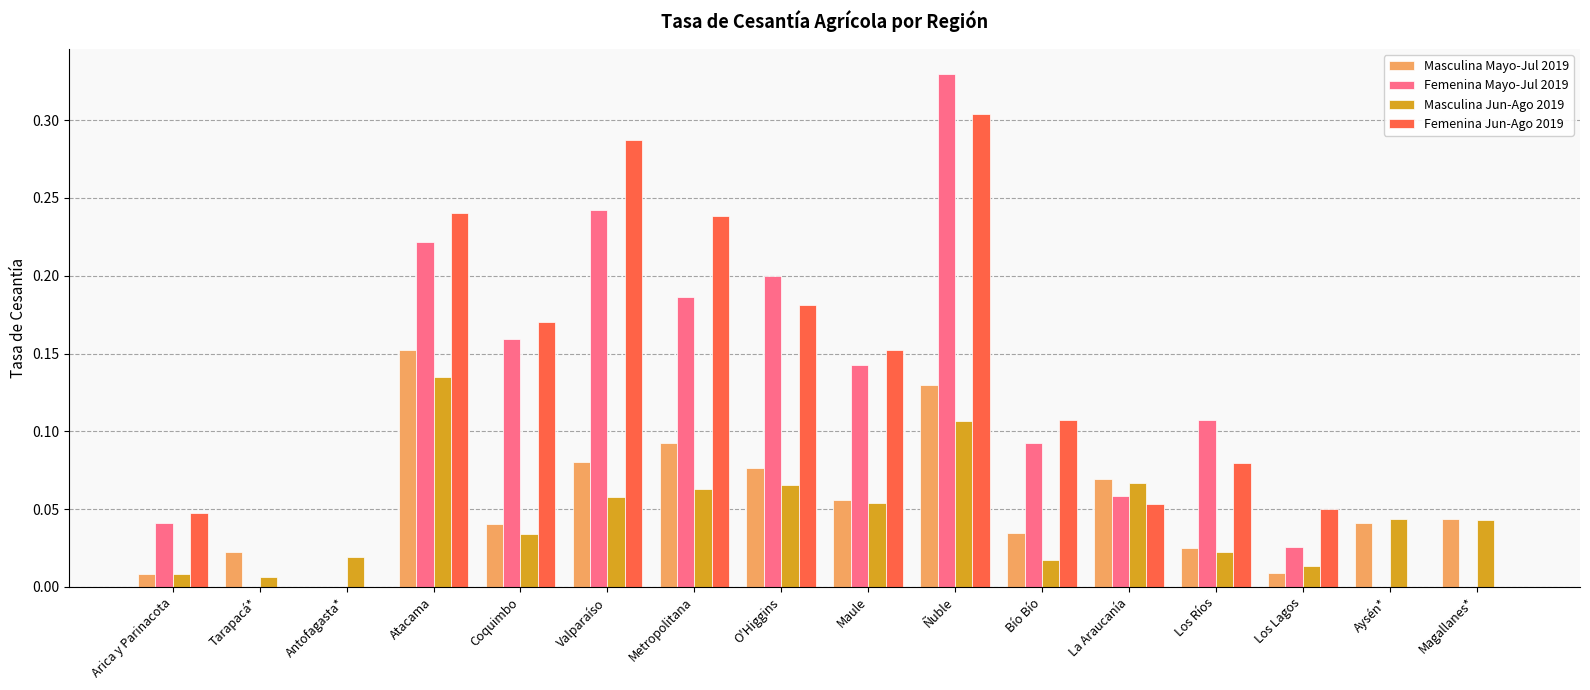

What is the sum of all Masculina Jun-Ago 2019 values?

0.8